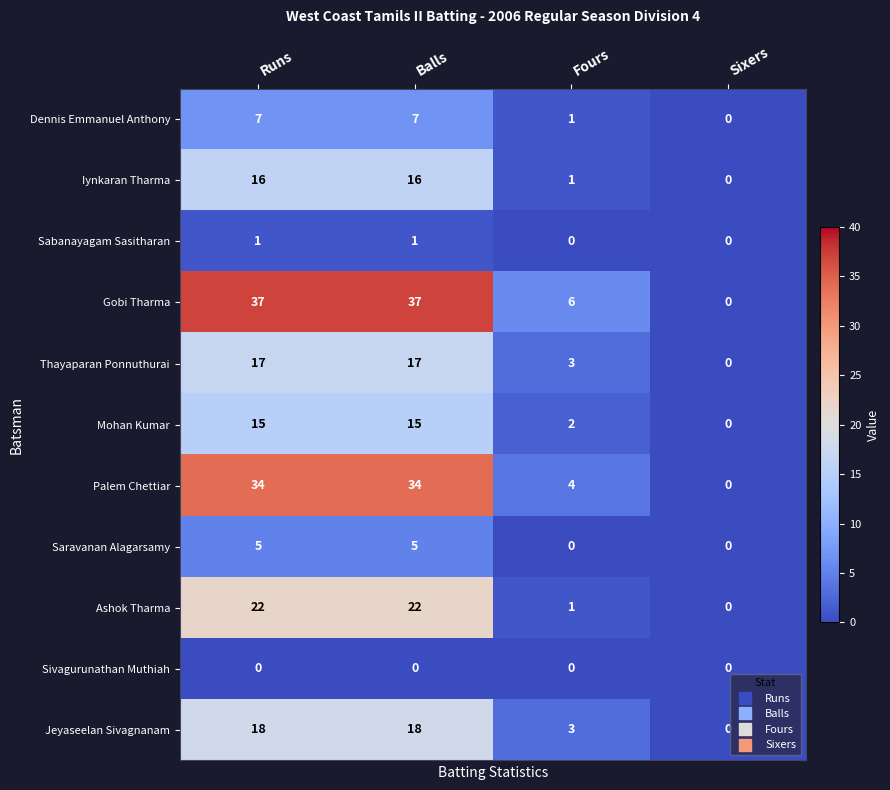

What is the maximum value for Palem Chettiar?

34